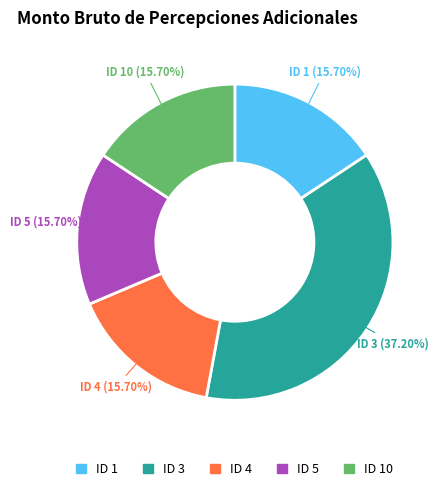

Does any single category account for the majority?

No